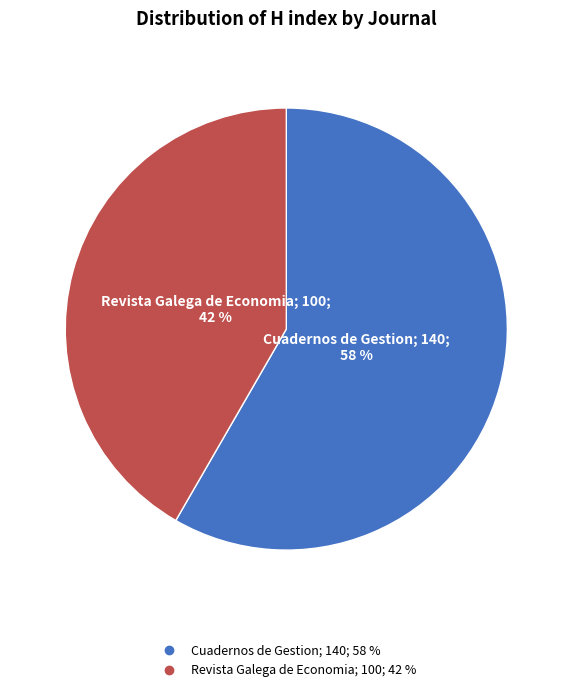

Which slice is the largest?

Cuadernos de Gestion